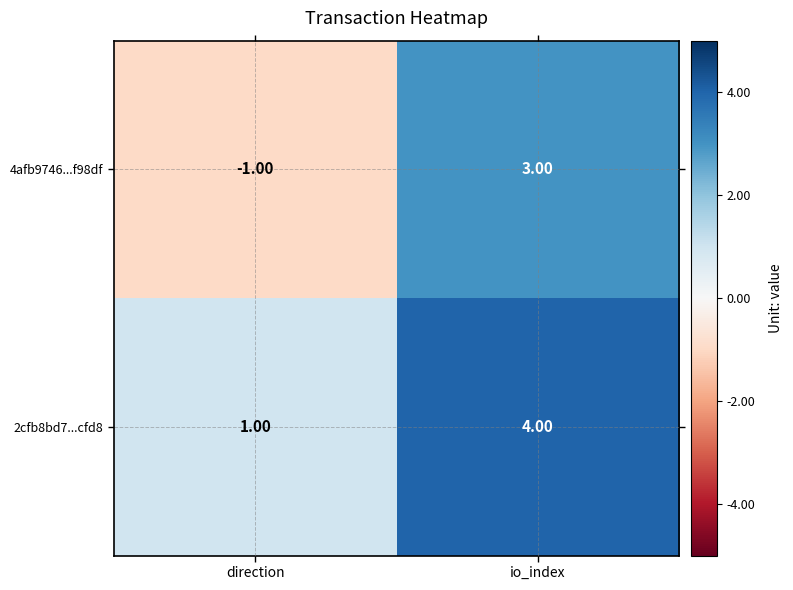

Is the value of 2cfb8bd7...cfd8 at io_index greater than the value of 4afb9746...f98df at io_index?

Yes